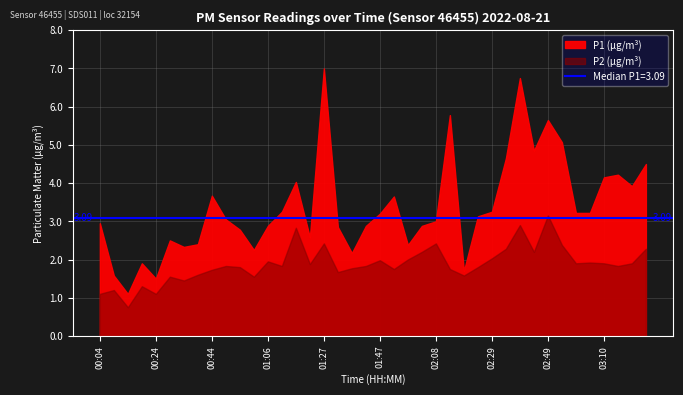

What is the sum of the P1 values at 01:58 and 03:15?

6.6